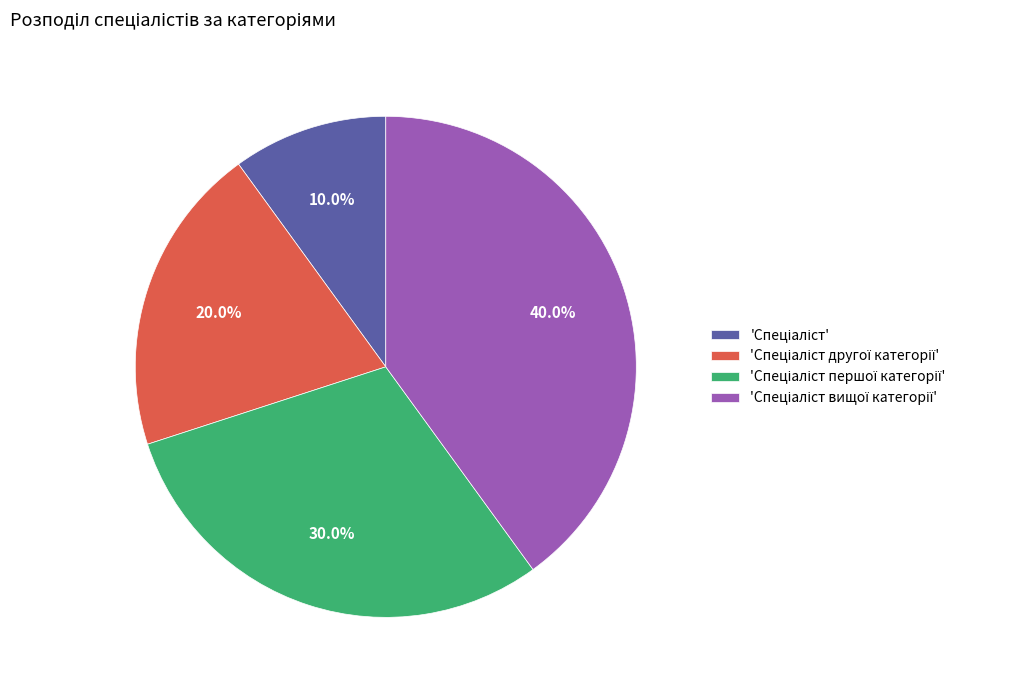

Does any single category account for the majority?

No